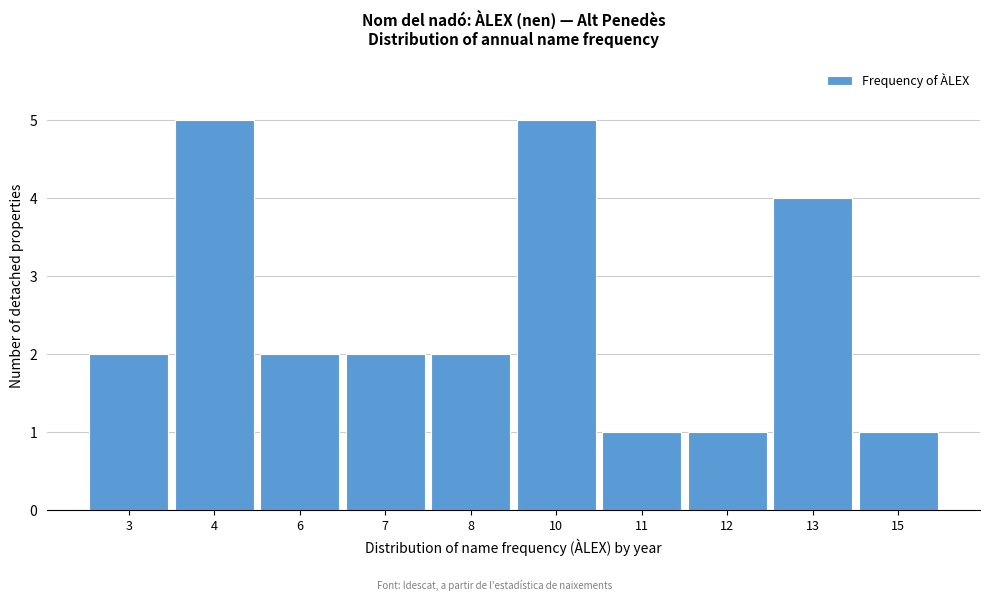

Reading left to right, transcribe all the data shown in this chart.

2	5	2	2	2	5	1	1	4	1